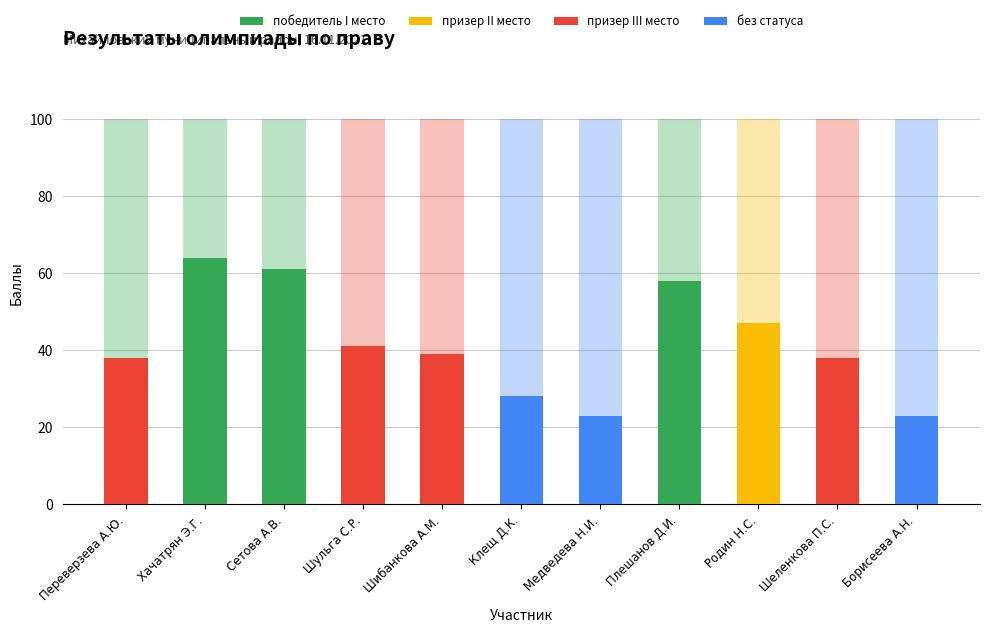

Are the bars horizontal?

No